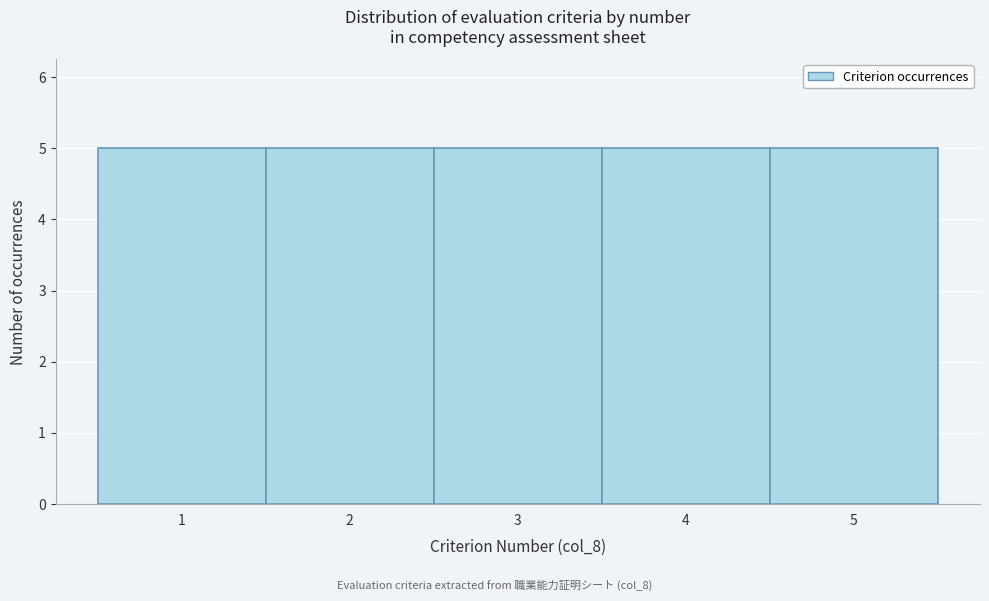

How tall is the bar that spans 2.5 to 3.5 on the x-axis? The values are not printed on the chart, so give them approximately, as read against the axis.

5